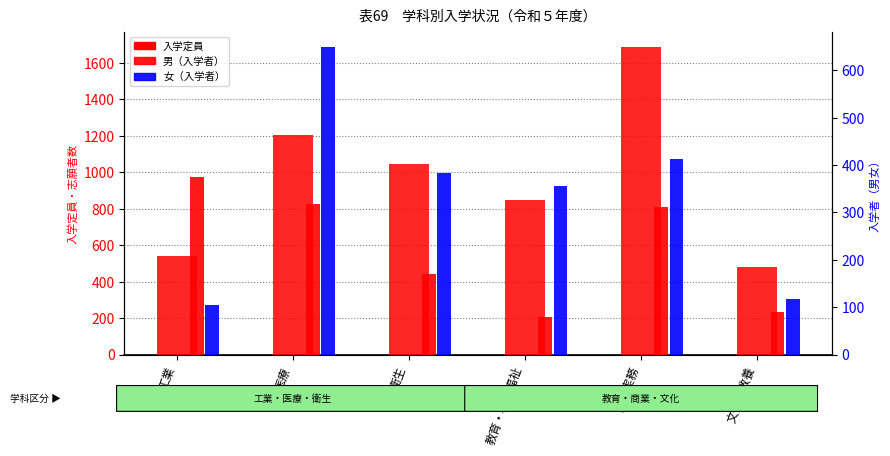

Between 医療 and 文化・教養, which series saw the biggest shift?

入学定員